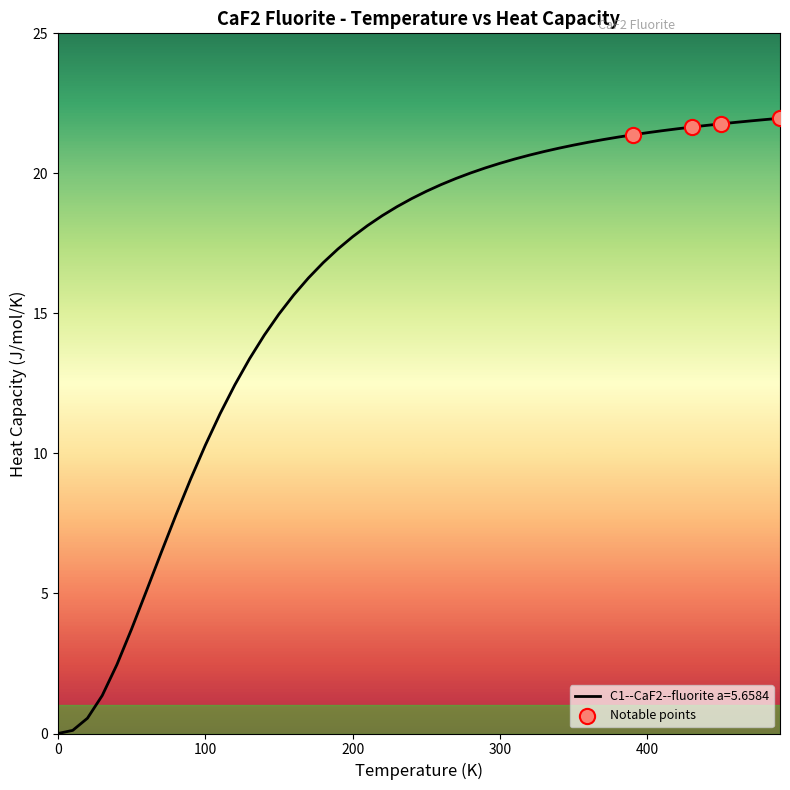

What is the difference between the maximum and minimum values?

22.0